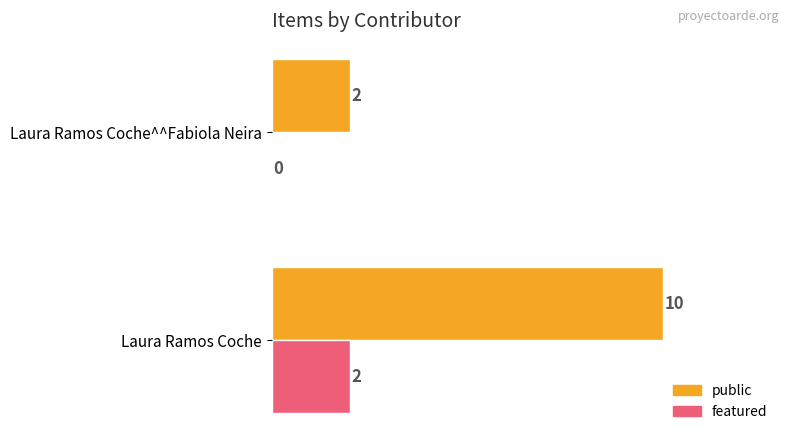

Which series changed the most between Laura Ramos Coche and Laura Ramos Coche^^Fabiola Neira?

public